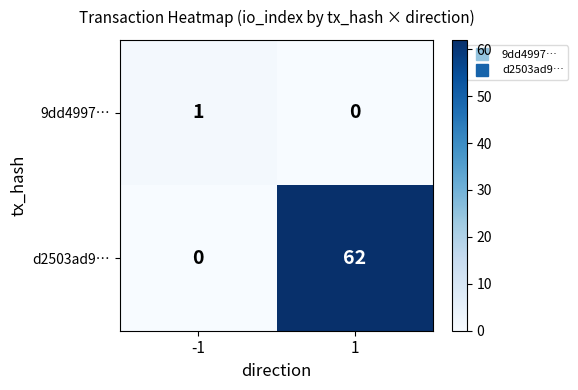

Reading left to right, transcribe all the data shown in this chart.

9dd4997…: -1=1	1=0
d2503ad9…: -1=0	1=62